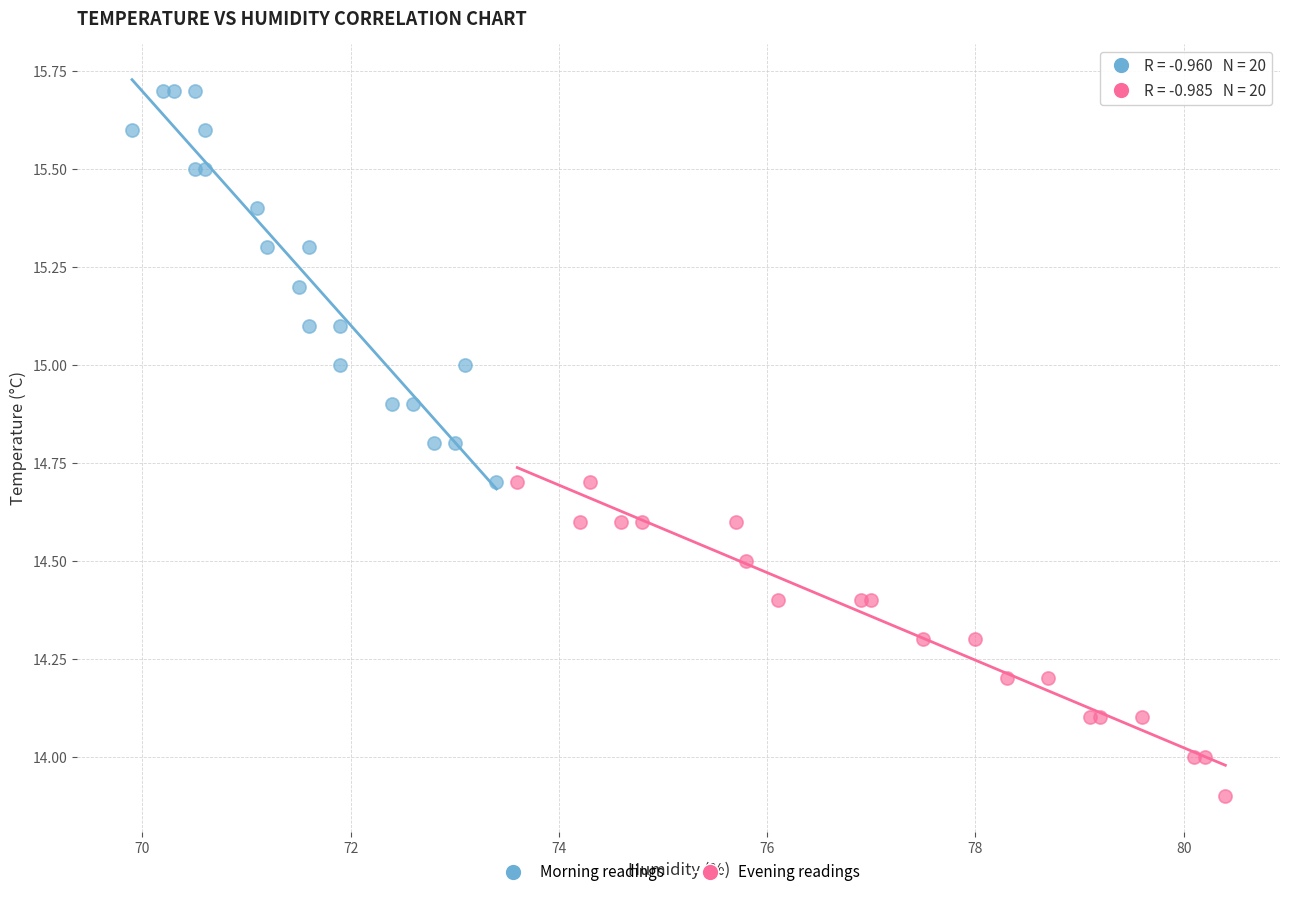

What are all the series names shown in the legend?

Morning readings, Evening readings